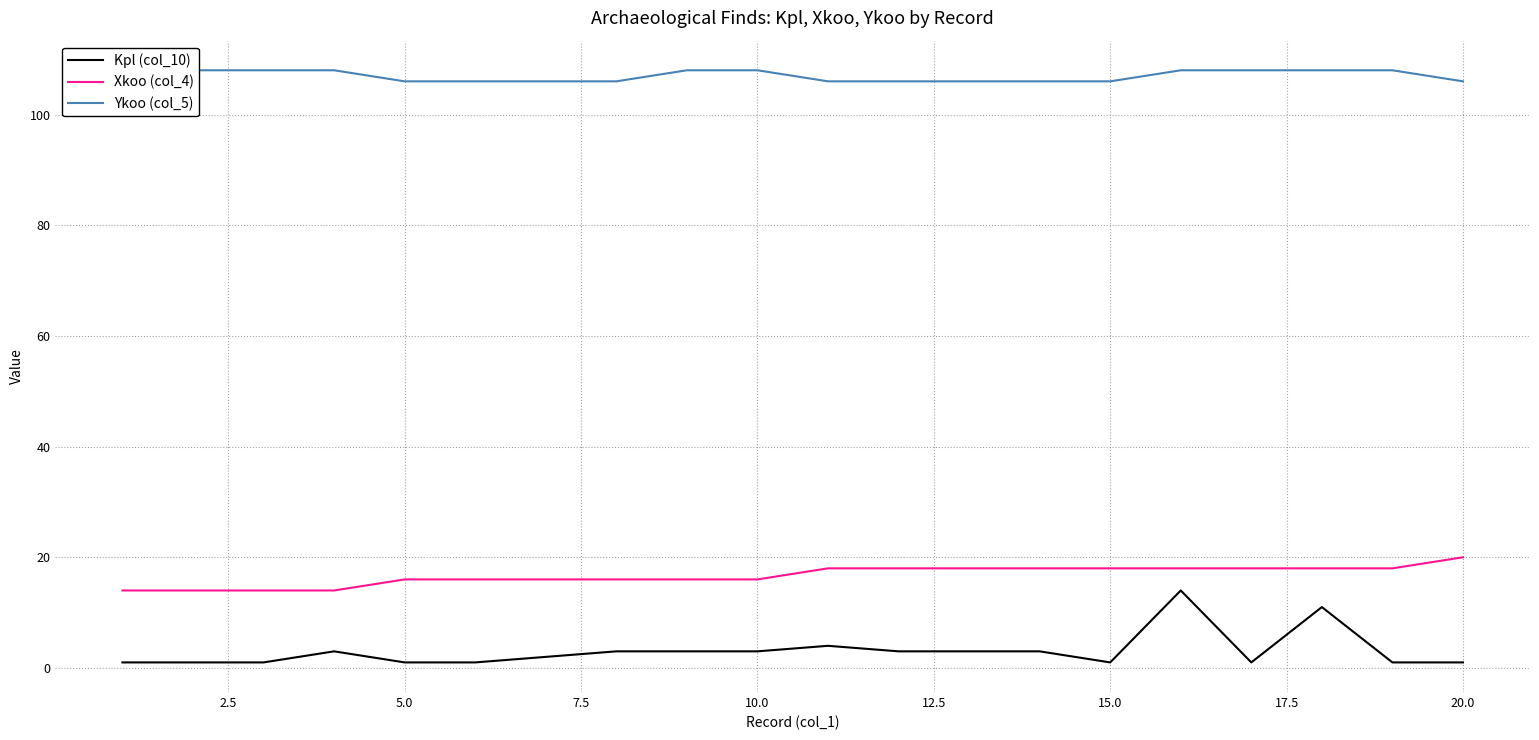

True or false: Kpl (col_10) and Xkoo (col_4) intersect in this chart.

False